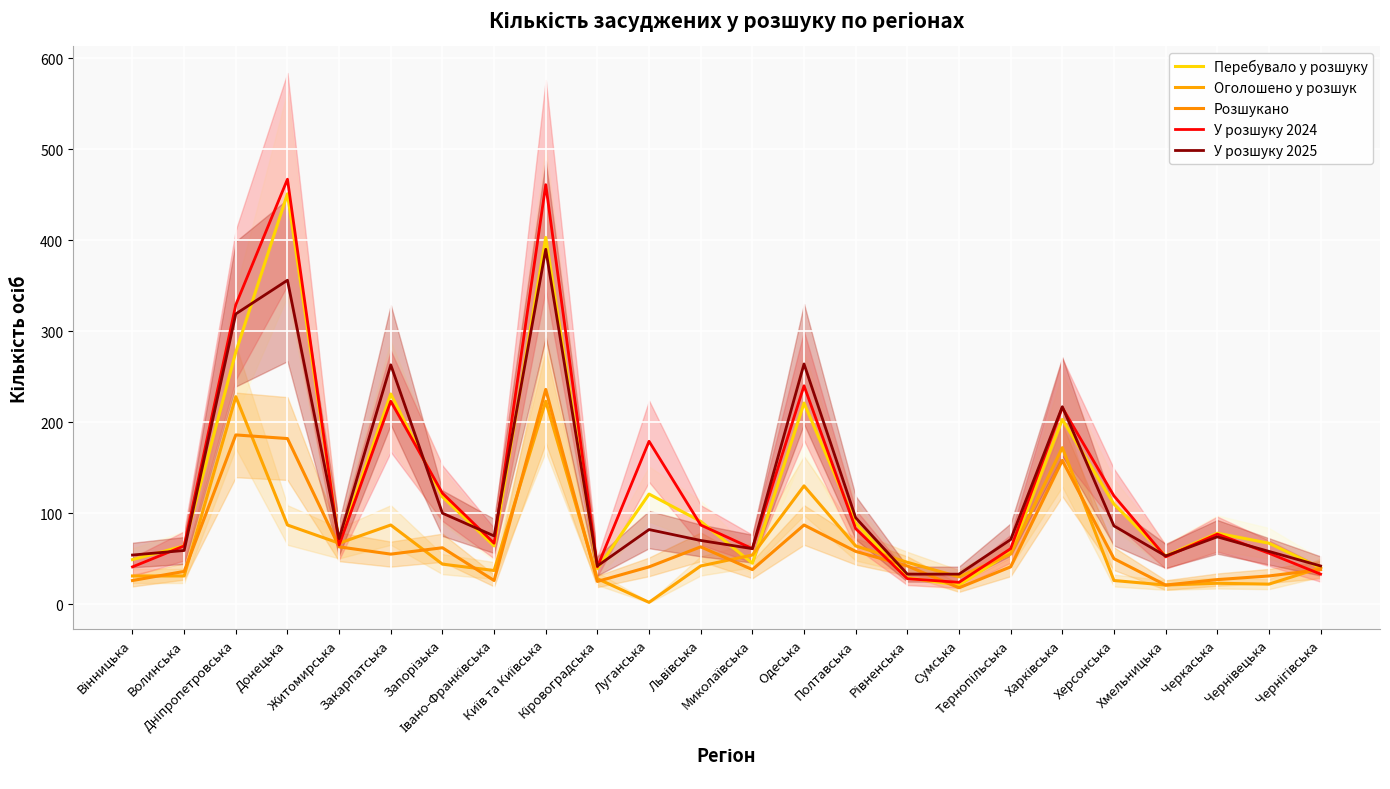

List the labels in order of У розшуку 2025 value, smallest first.

Рівненська, Сумська, Кіровоградська, Чернігівська, Хмельницька, Вінницька, Чернівецька, Волинська, Миколаївська, Львівська, Тернопільська, Житомирська, Черкаська, Івано-Франківська, Луганська, Херсонська, Полтавська, Запорізька, Харківська, Закарпатська, Одеська, Дніпропетровська, Донецька, Київ та Київська